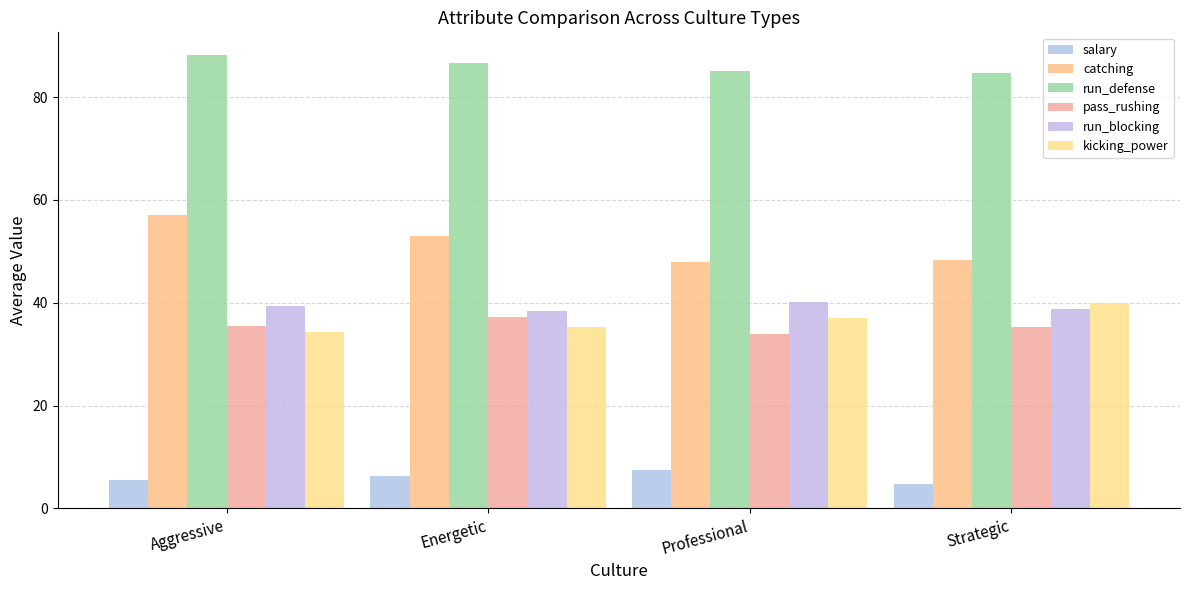

At which category is the sum across all series the highest?

Aggressive